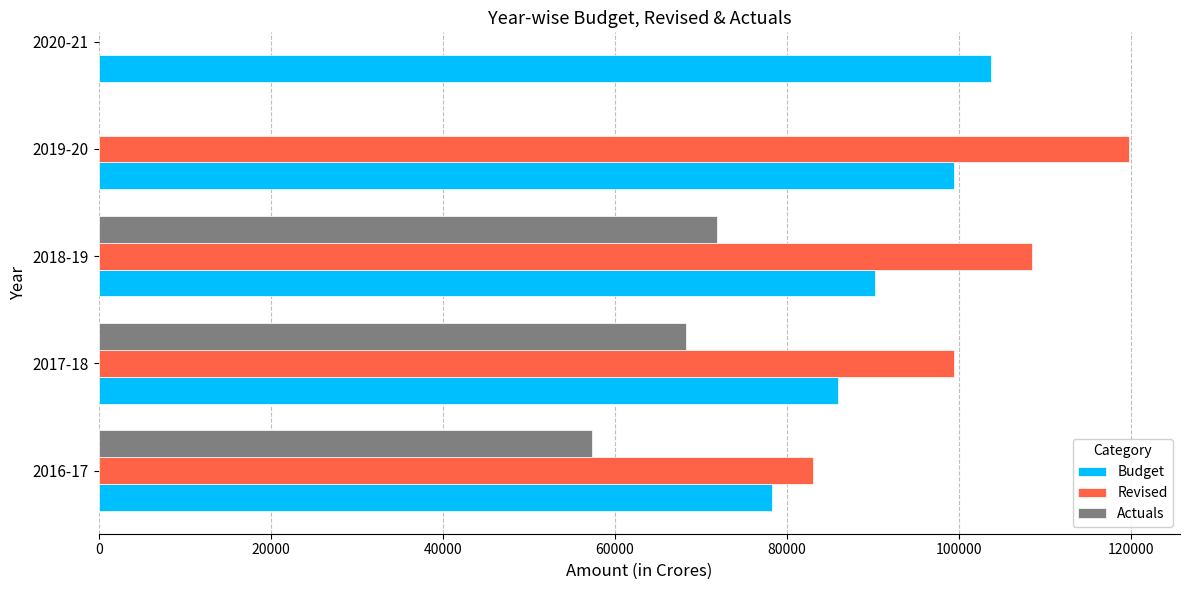

Rank the categories by Budget value from highest to lowest.

2020-21, 2019-20, 2018-19, 2017-18, 2016-17